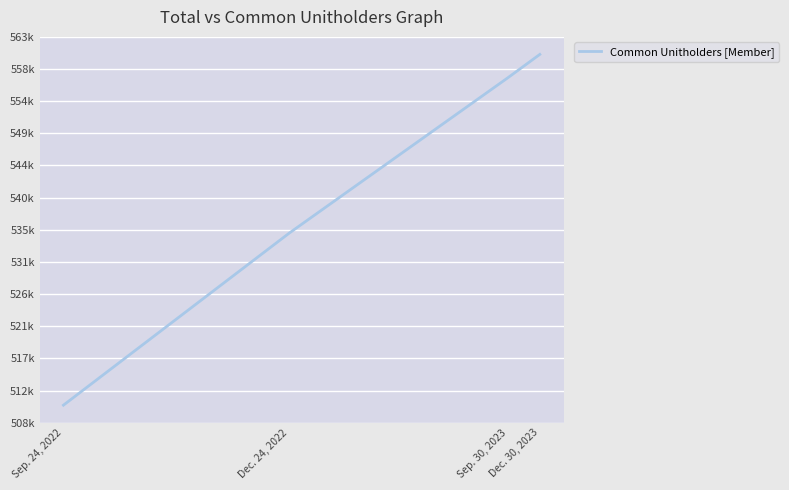

At which category does the chart reach its peak across all series?

Dec. 30, 2023